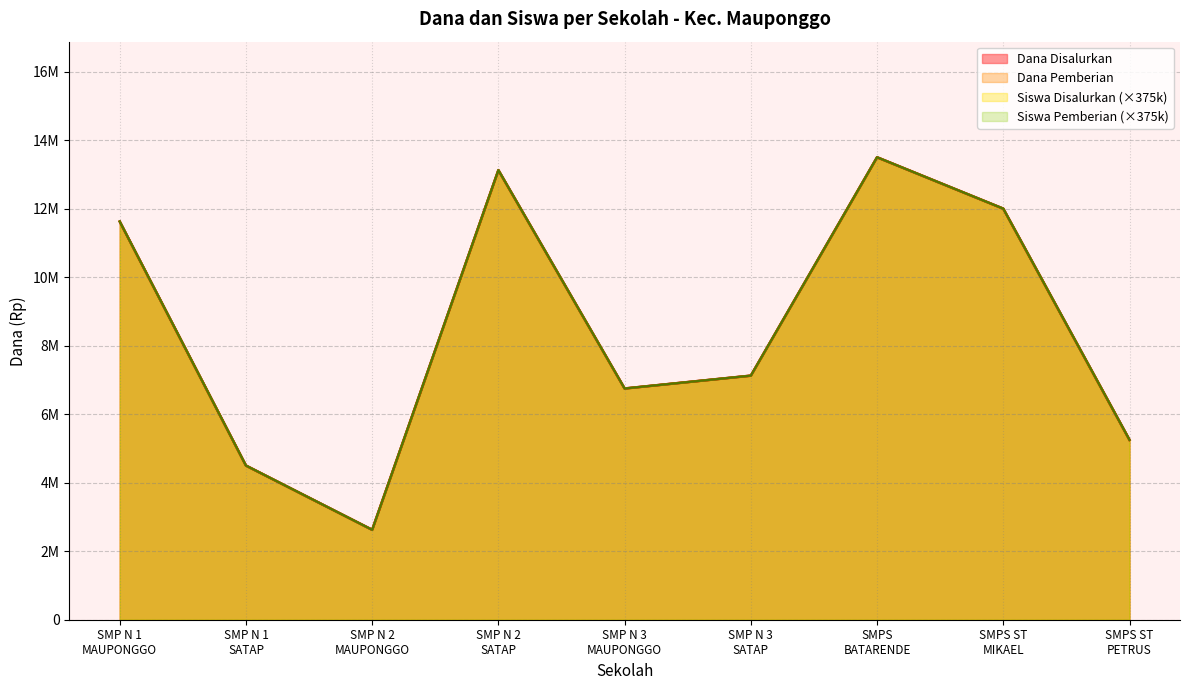

What is the label of the 5th point from the right?

SMP N 3 MAUPONGGO